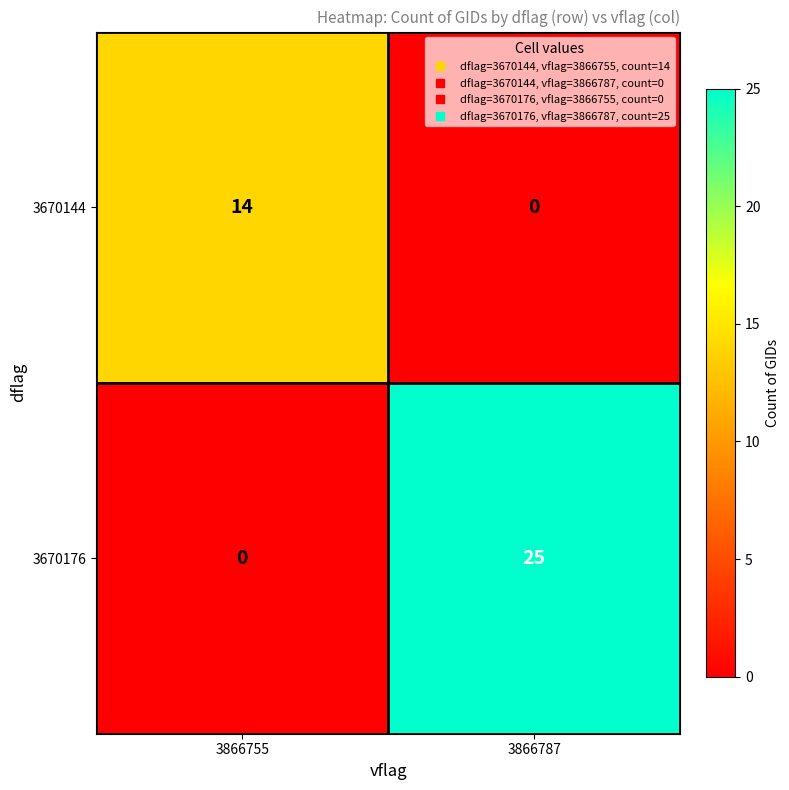

List the series in order of their peak value, highest first.

3670176, 3670144